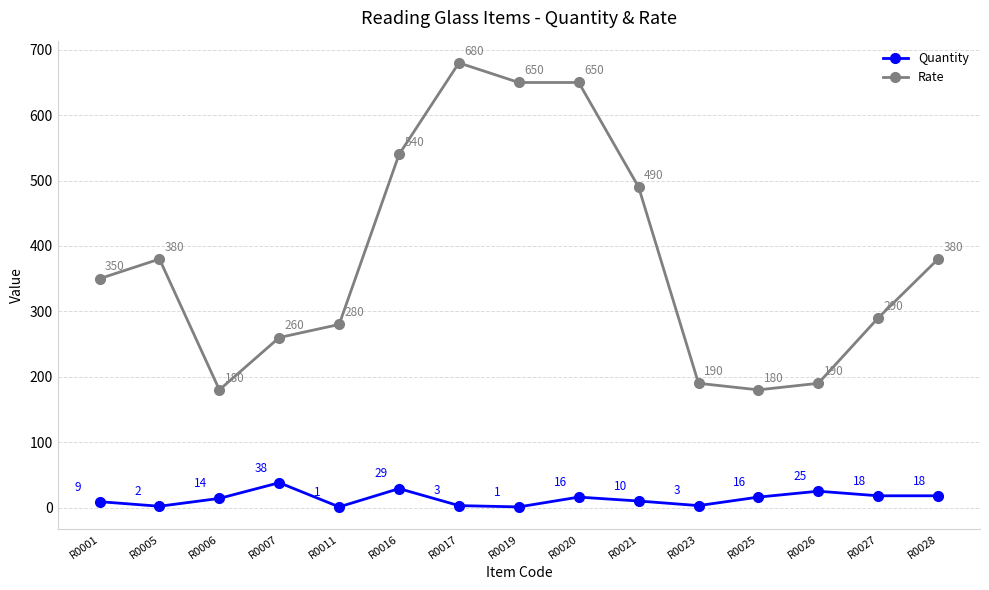

Which series has the largest range (max minus min)?

Rate